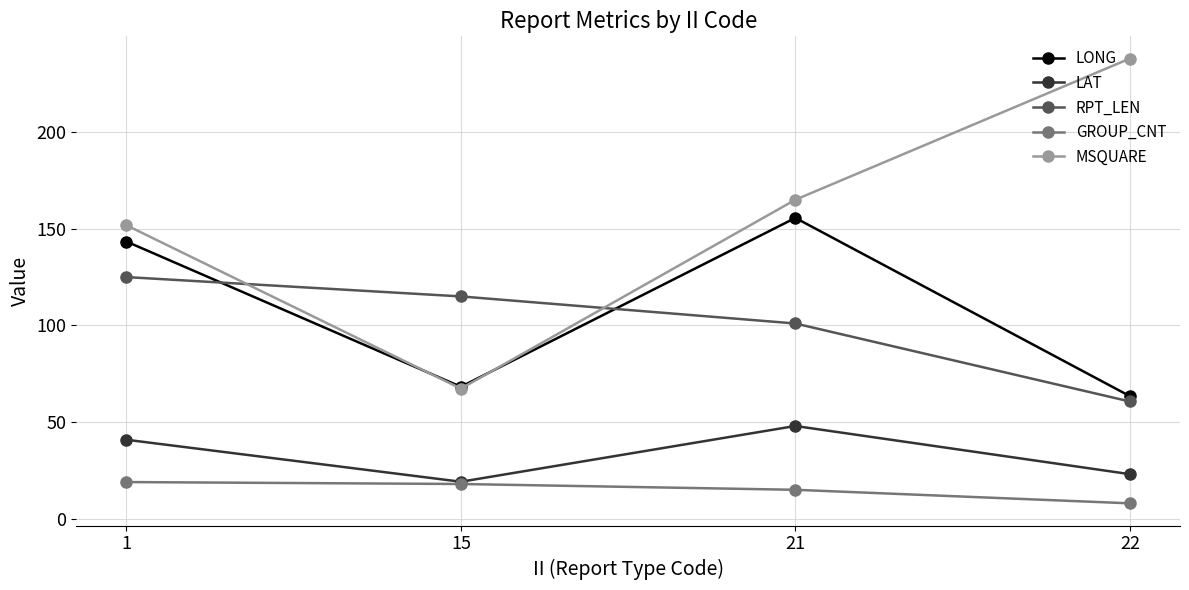

Read the RPT_LEN value at 1.

125.0